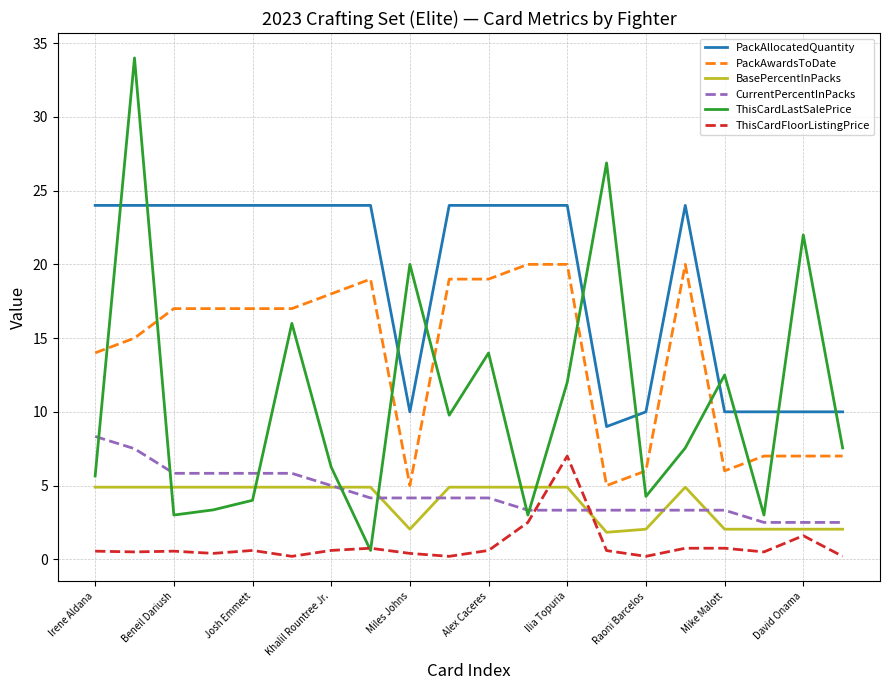

Which series has the widest spread of values?

ThisCardLastSalePrice